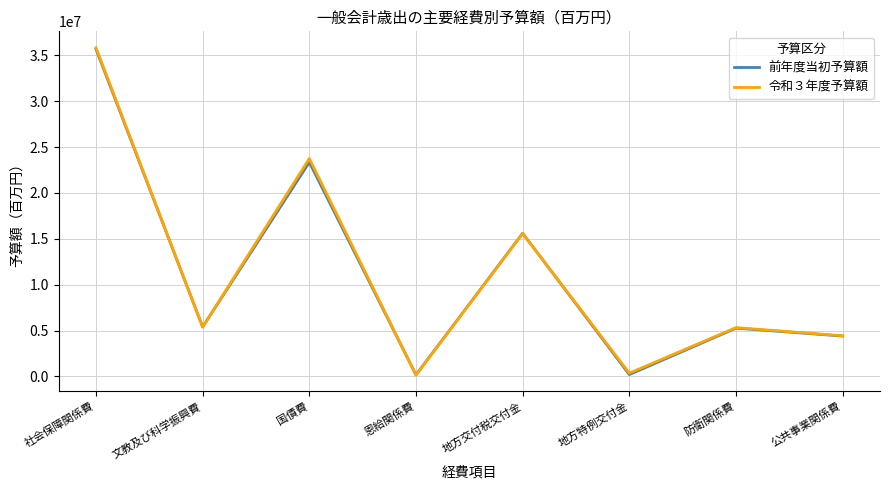

What is the maximum value shown in the chart?

35842105